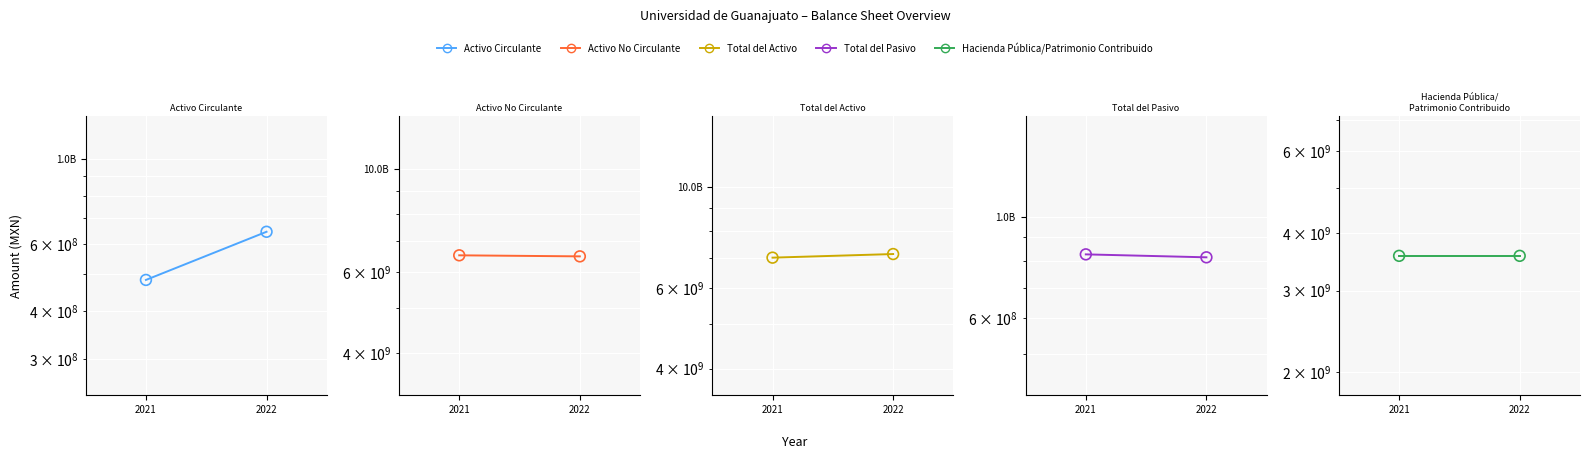

Which series has the largest Y range (max minus min)?

Activo Circulante